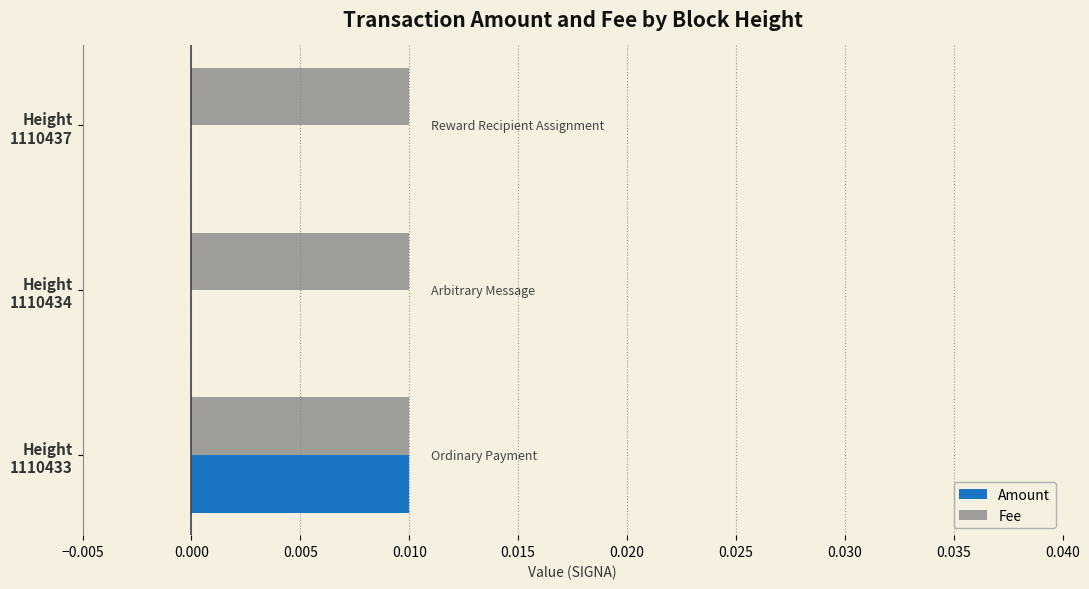

Which series has the largest total across all categories?

Fee